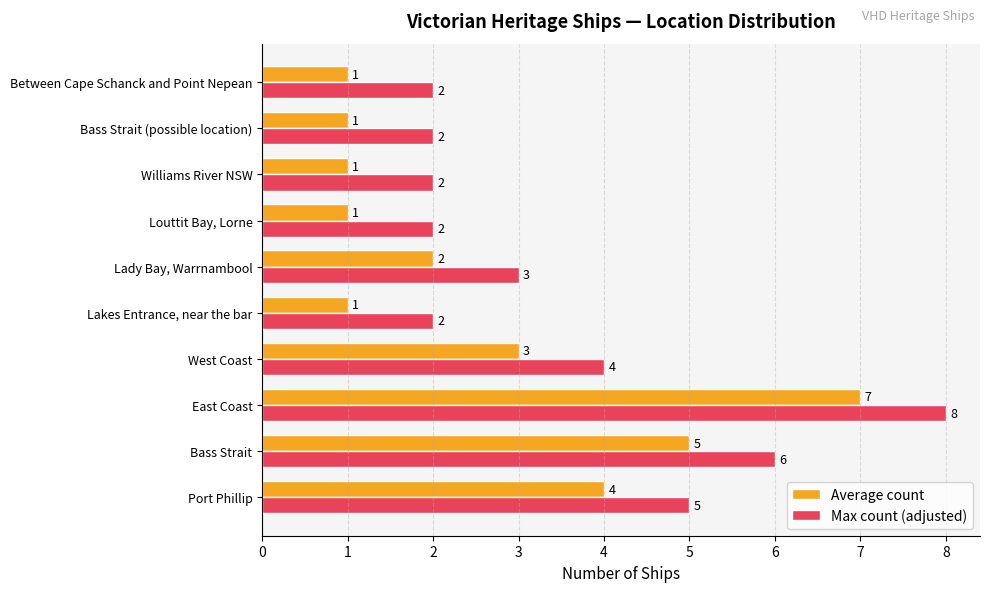

What are all the series names shown in the legend?

Average count, Max count (adjusted)